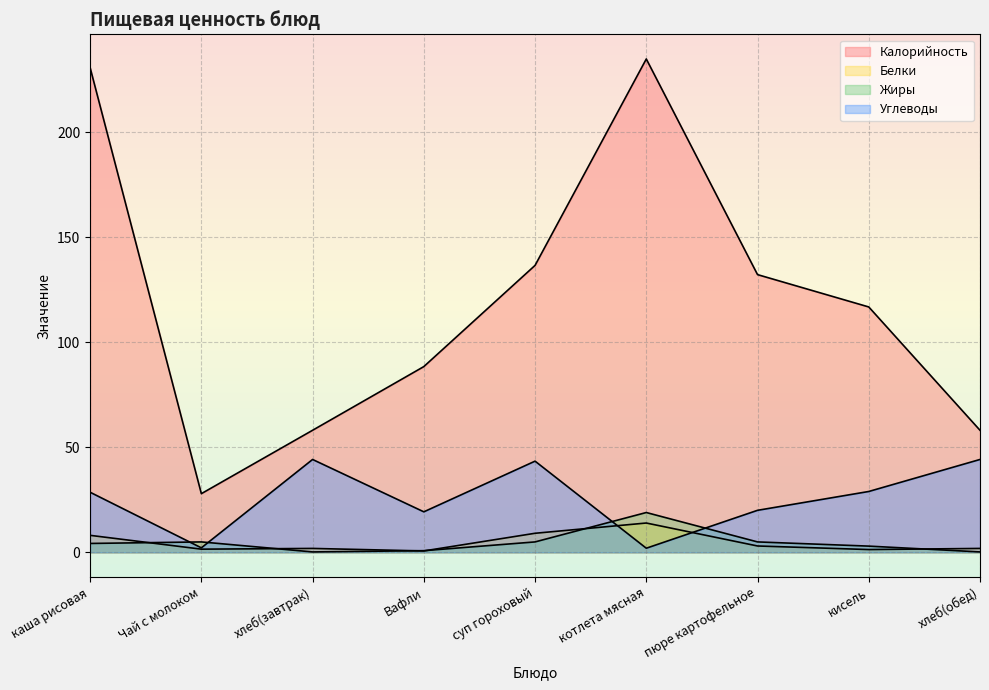

What is the difference between the Калорийность values at кисель and Вафли?

28.4